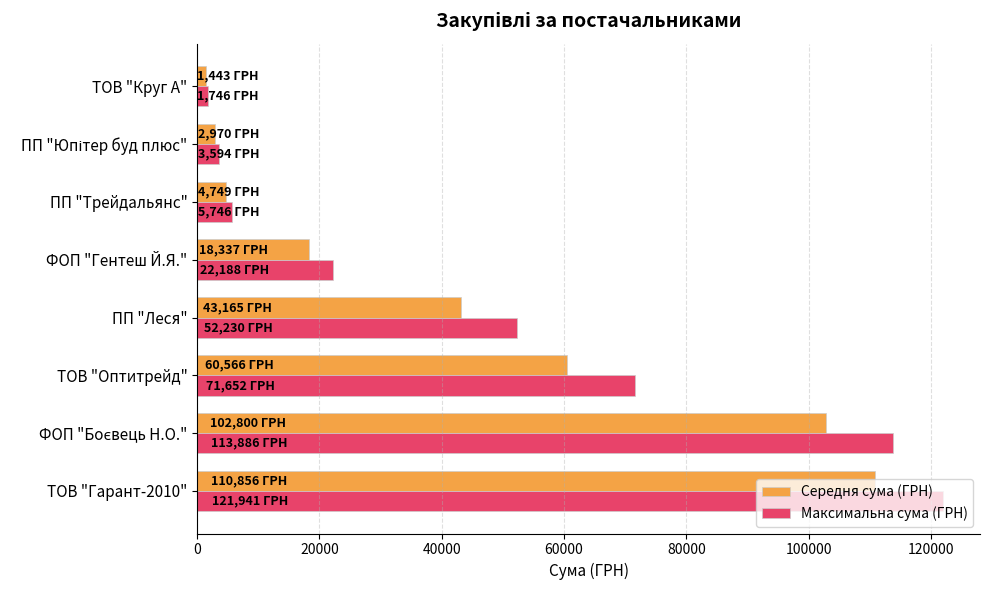

Which series has the widest spread of values?

Максимальна сума (ГРН)